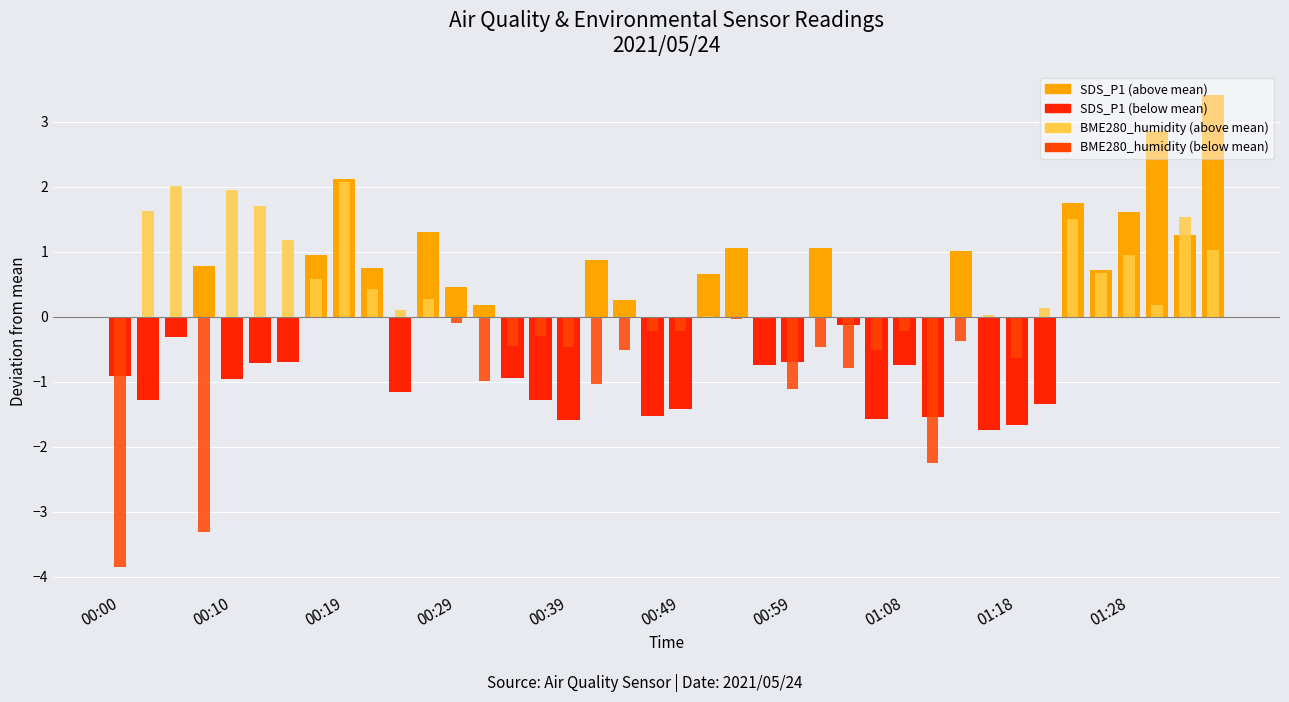

At which category is the sum across all series the highest?

39